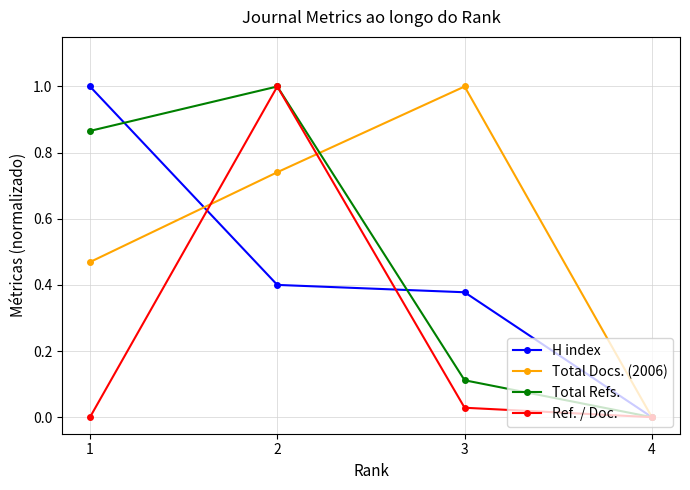

What is the value of the H index point at the 1st from the left?

1.0